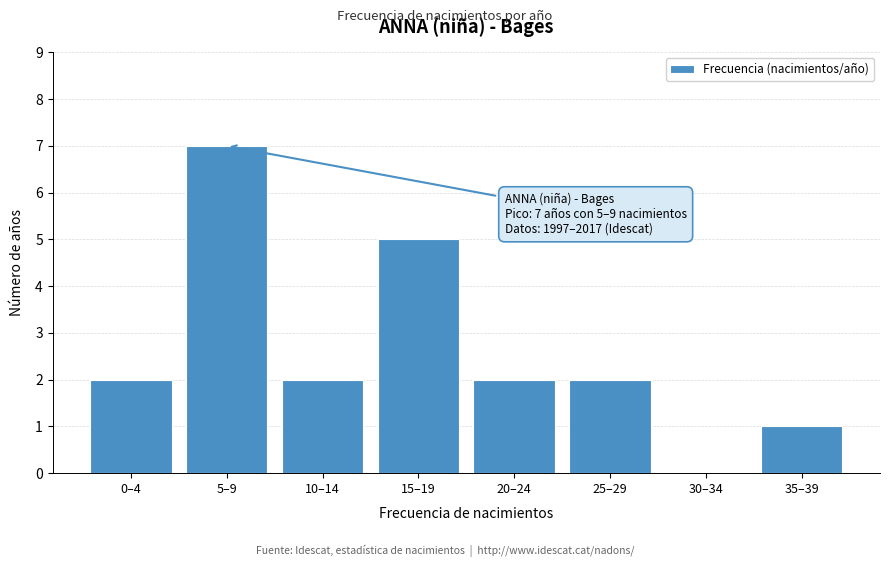

Reading left to right, what are all the values shown in this chart?

0–4=2	5–9=7	10–14=2	15–19=5	20–24=2	25–29=2	30–34=0	35–39=1